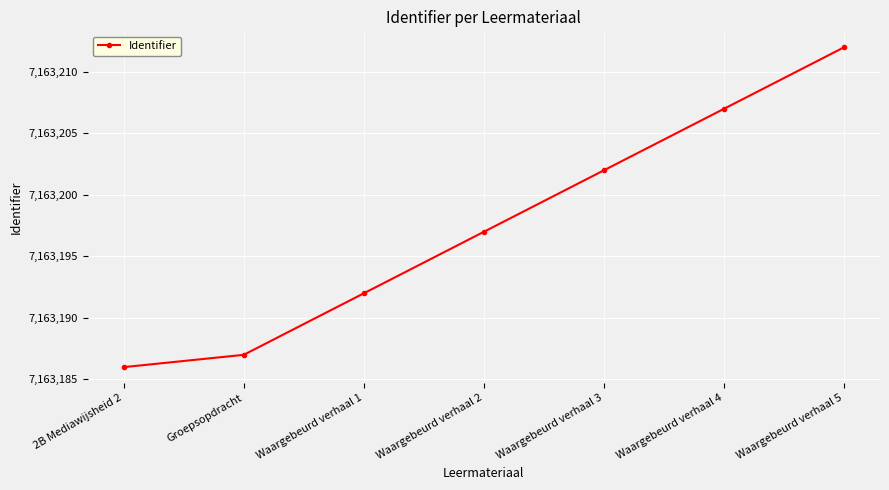

What is the label of the 3rd point from the right?

Waargebeurd verhaal 3